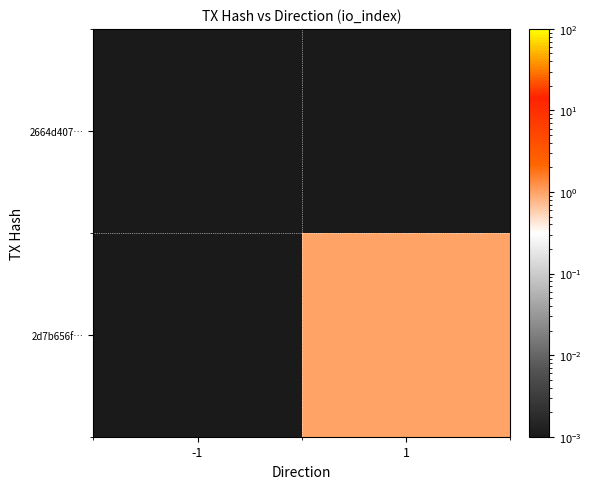

Which label corresponds to the largest value in the chart?

1